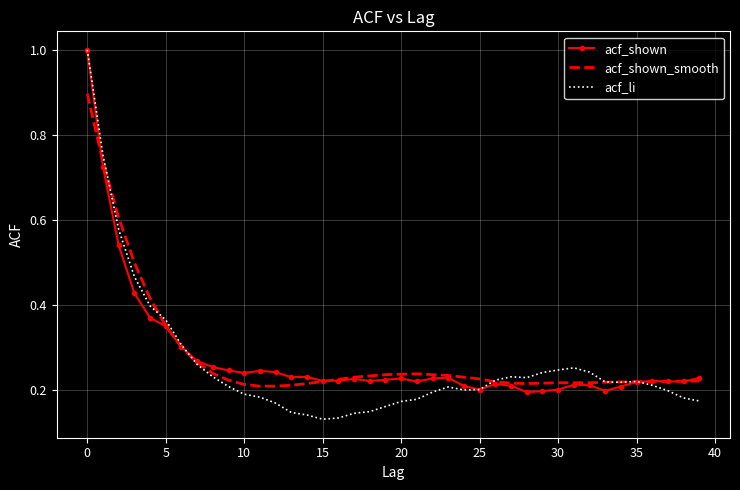

Count the acf_shown values in the range 0 to 1.

40